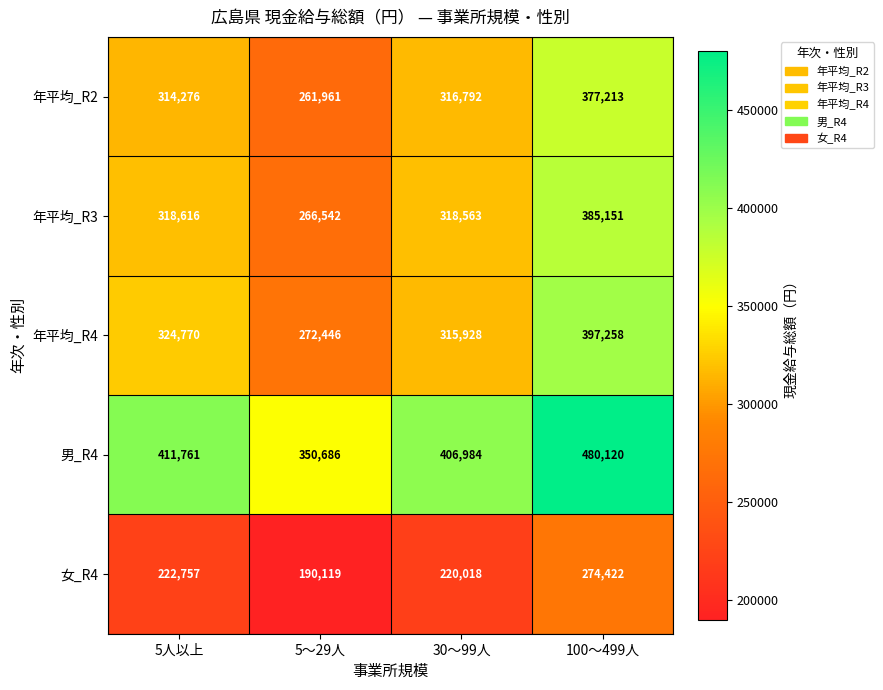

Reading right to left, transcribe all the data shown in this chart.

年平均_R2: 100～499人=377213	30～99人=316792	5～29人=261961	5人以上=314276
年平均_R3: 100～499人=385151	30～99人=318563	5～29人=266542	5人以上=318616
年平均_R4: 100～499人=397258	30～99人=315928	5～29人=272446	5人以上=324770
男_R4: 100～499人=480120	30～99人=406984	5～29人=350686	5人以上=411761
女_R4: 100～499人=274422	30～99人=220018	5～29人=190119	5人以上=222757